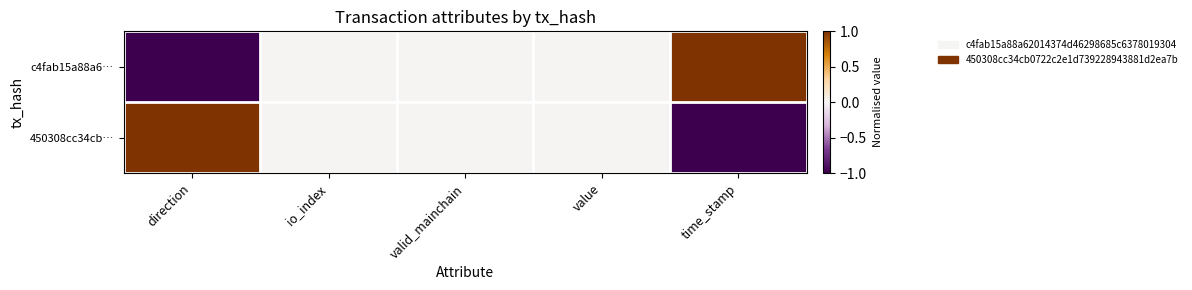

Which series has the largest total across all categories?

c4fab15a88a6…